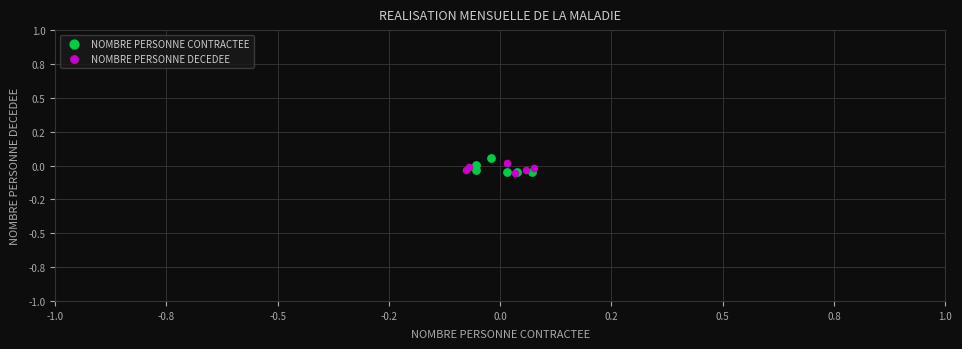

Which series contains the highest Y value?

NOMBRE PERSONNE CONTRACTEE